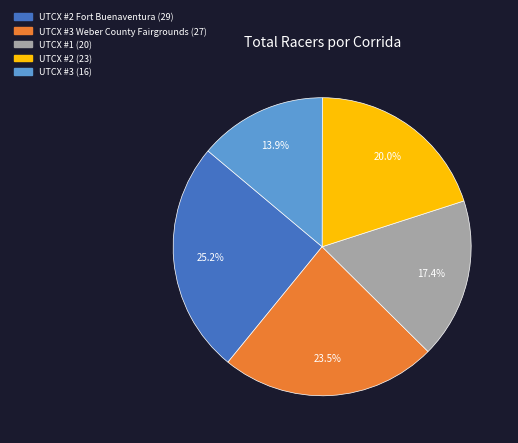

Does any single category account for the majority?

No